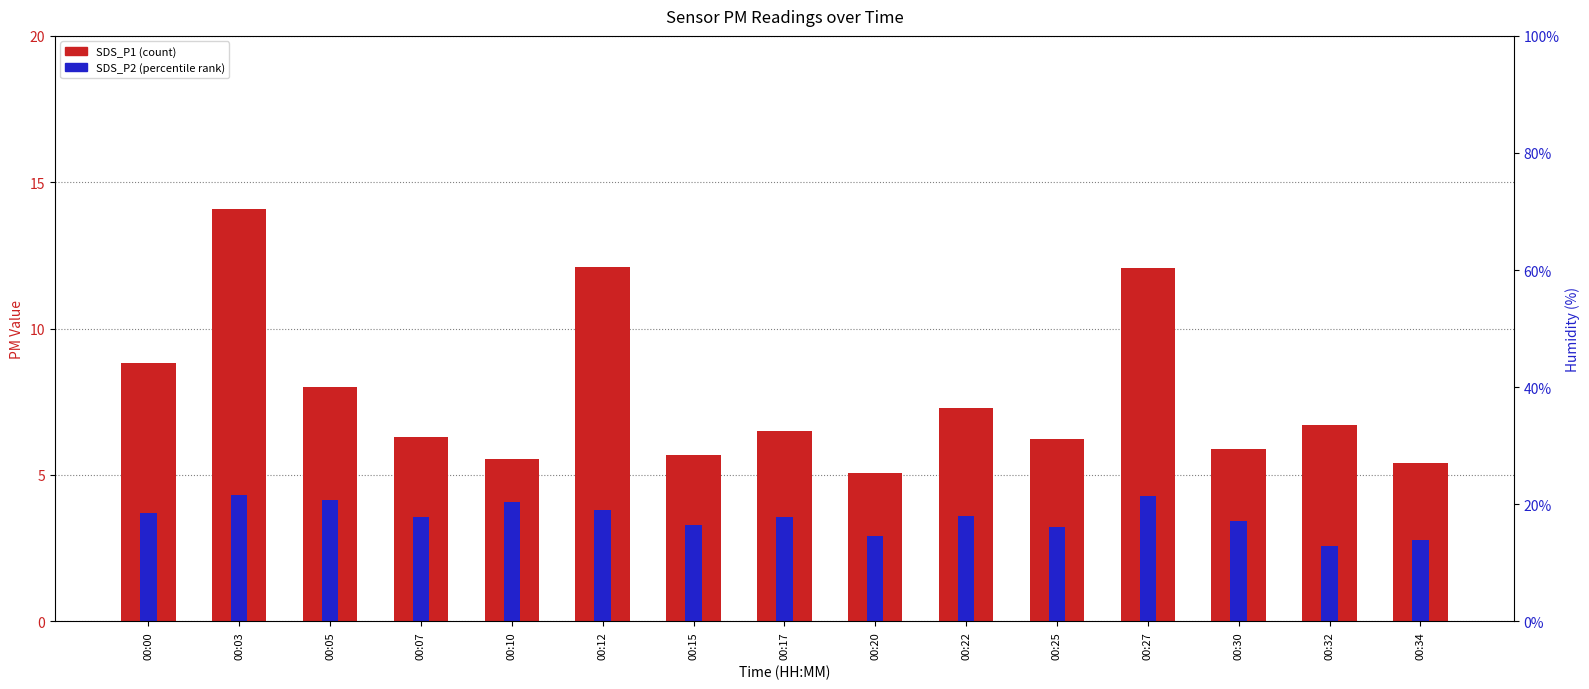

How many values in the SDS_P1 series exceed 6?

10